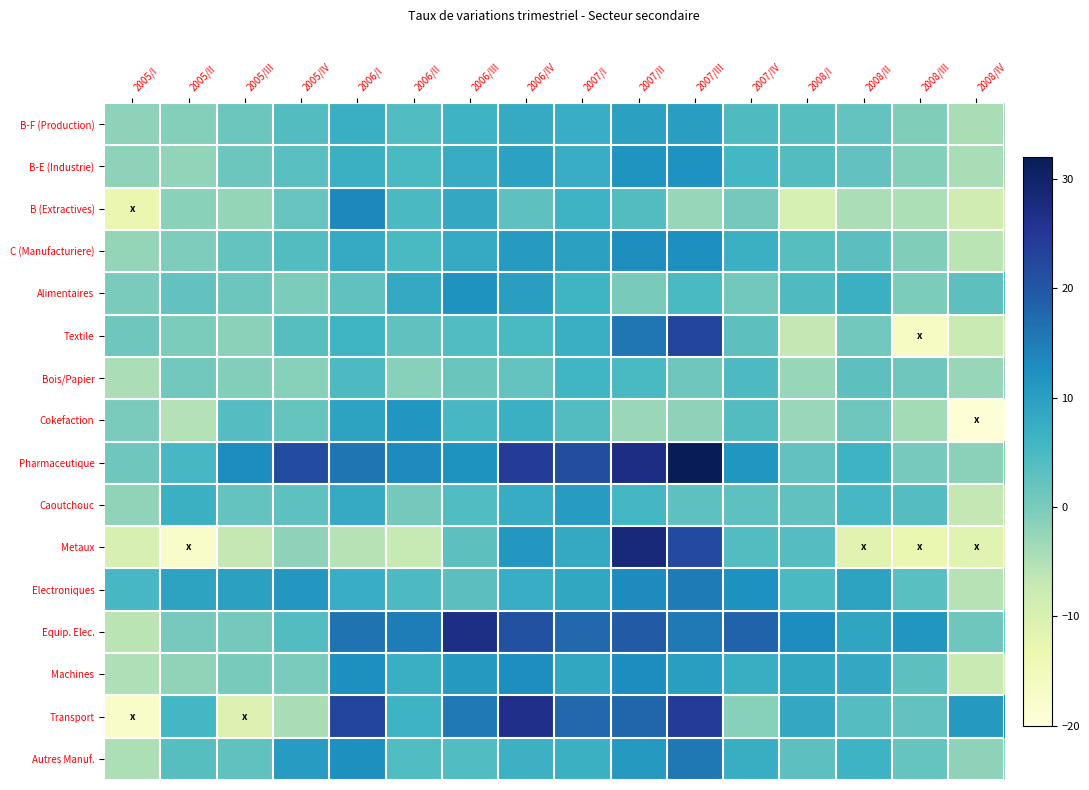

Between 2007/III and 2005/I, which is larger?

2007/III